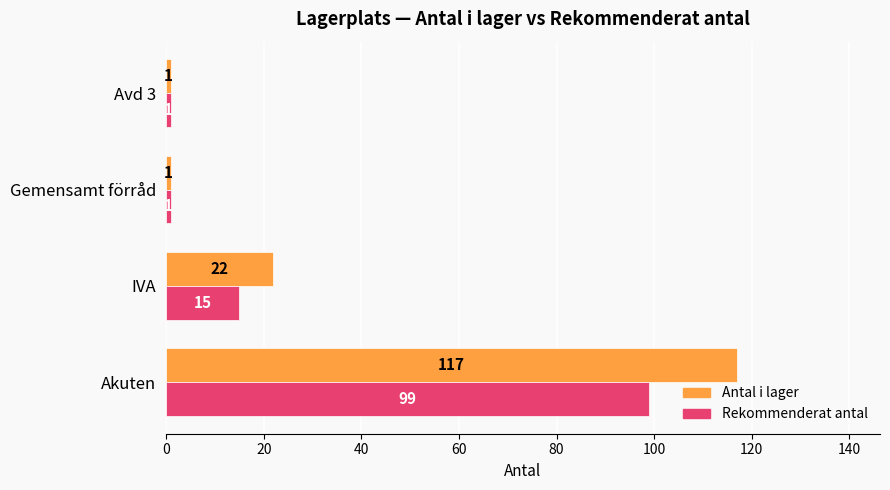

At which category is the sum across all series the highest?

Akuten